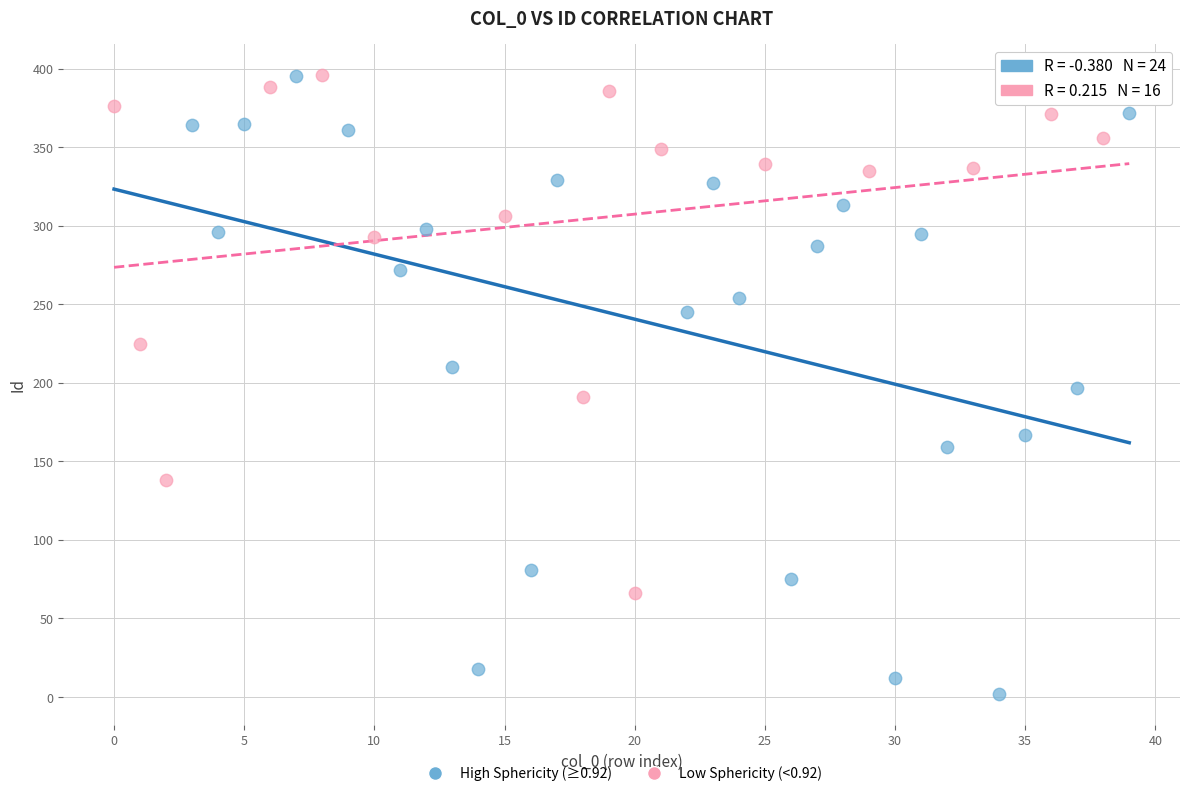

Which series contains the lowest Y value?

High Sphericity (≥0.92)